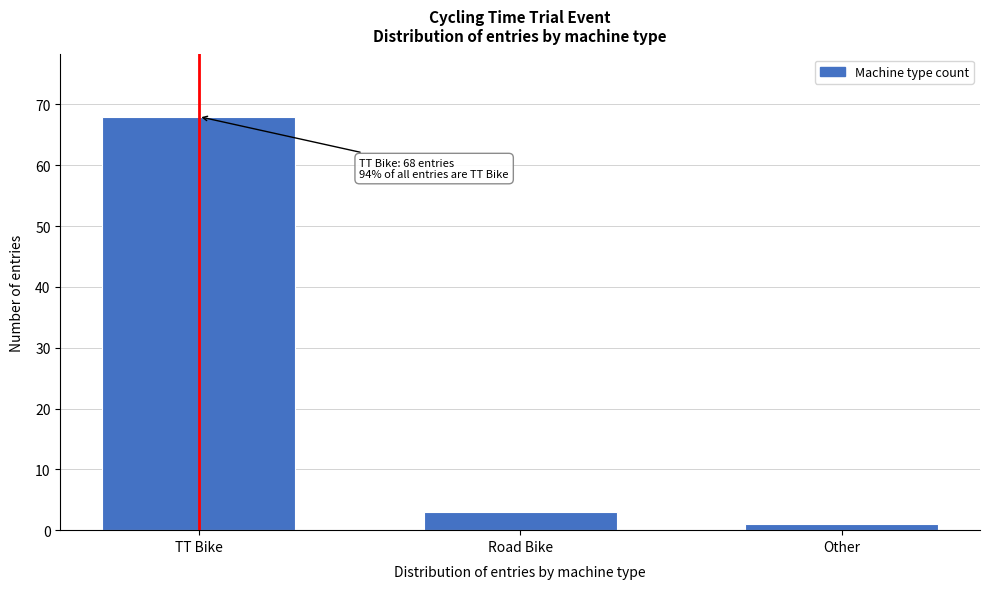

Reading right to left, list all the values displayed in this chart.

1	3	68